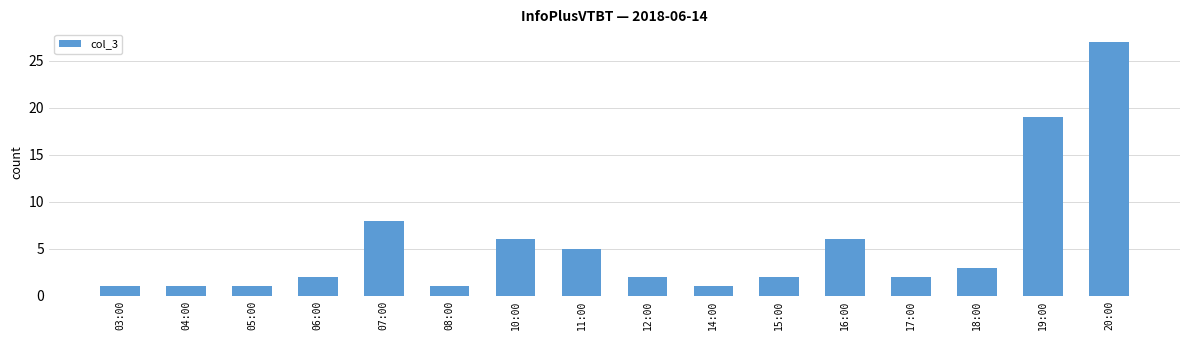

What is the label of the 3rd bar from the right?

18:00